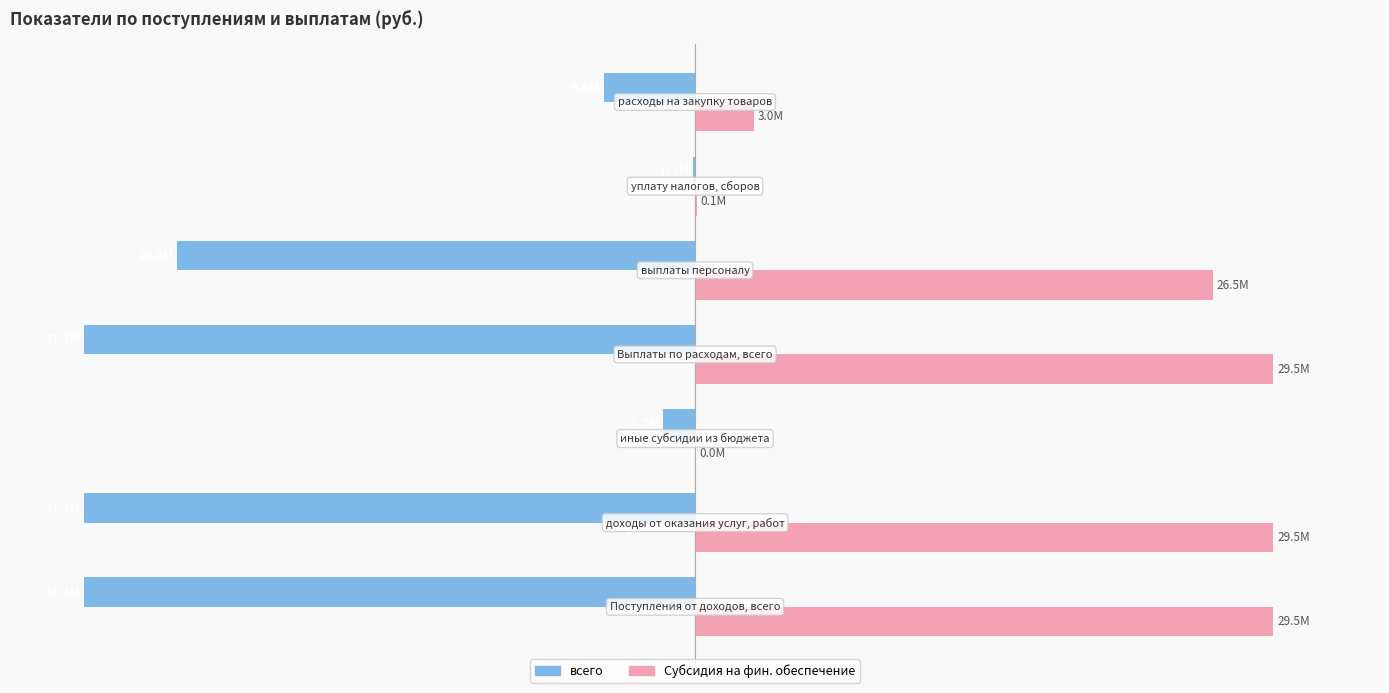

What are all the series names shown in the legend?

всего, Субсидия на фин. обеспечение